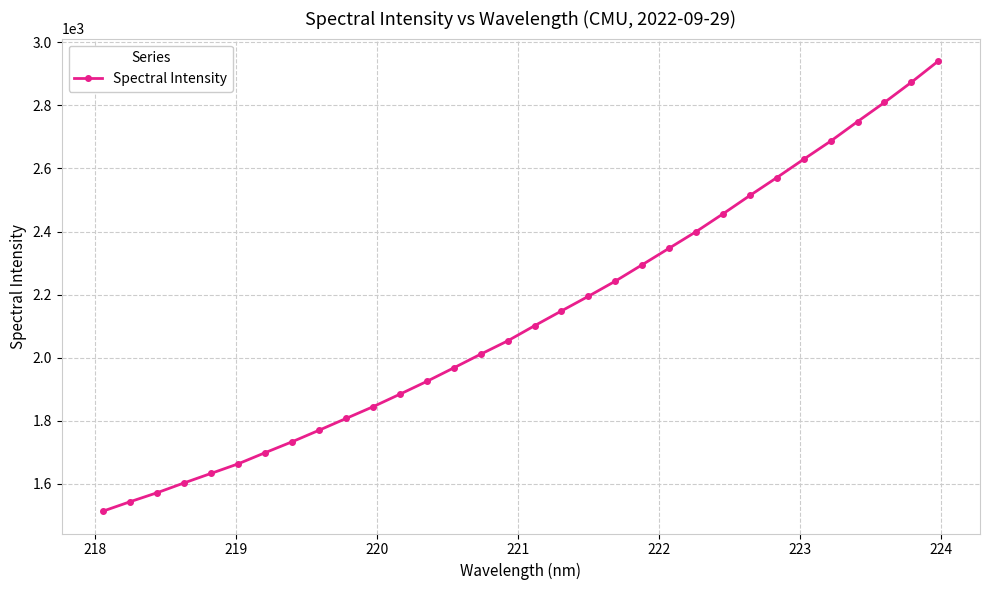

What is the sum of all values?

68178.7